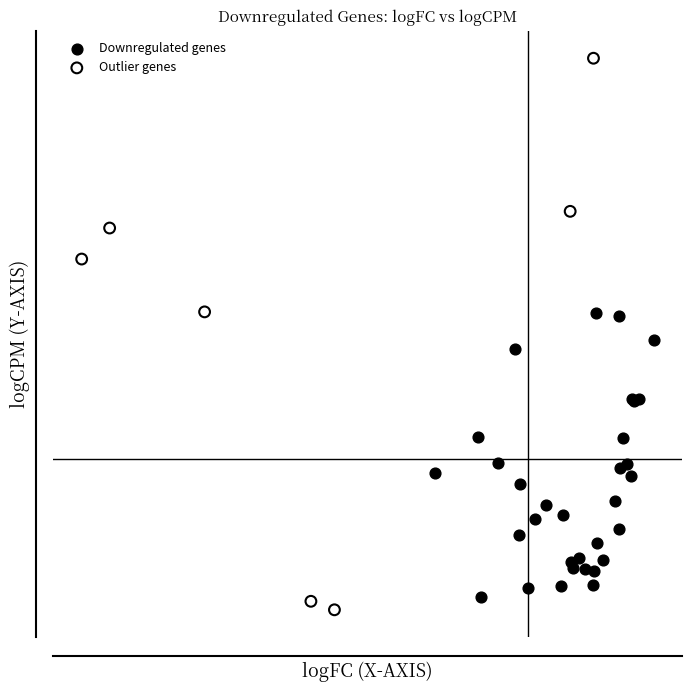

Which series contains the lowest Y value?

Outlier genes